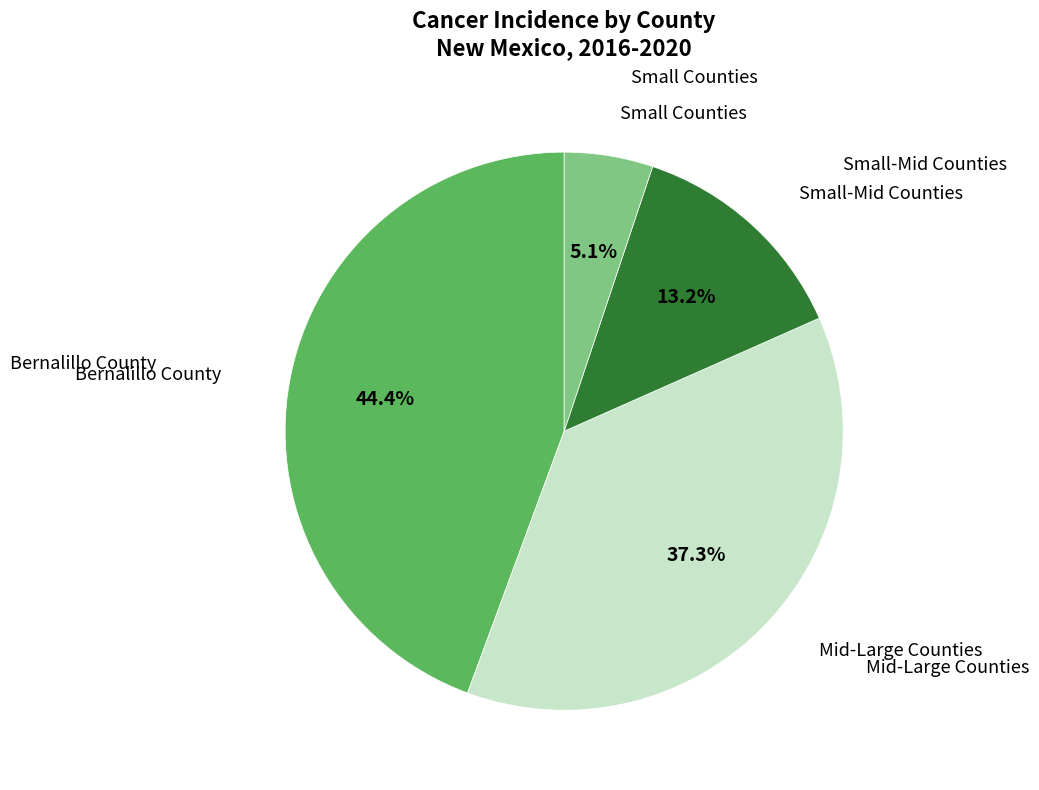

Is there any slice that represents more than half of the pie?

No